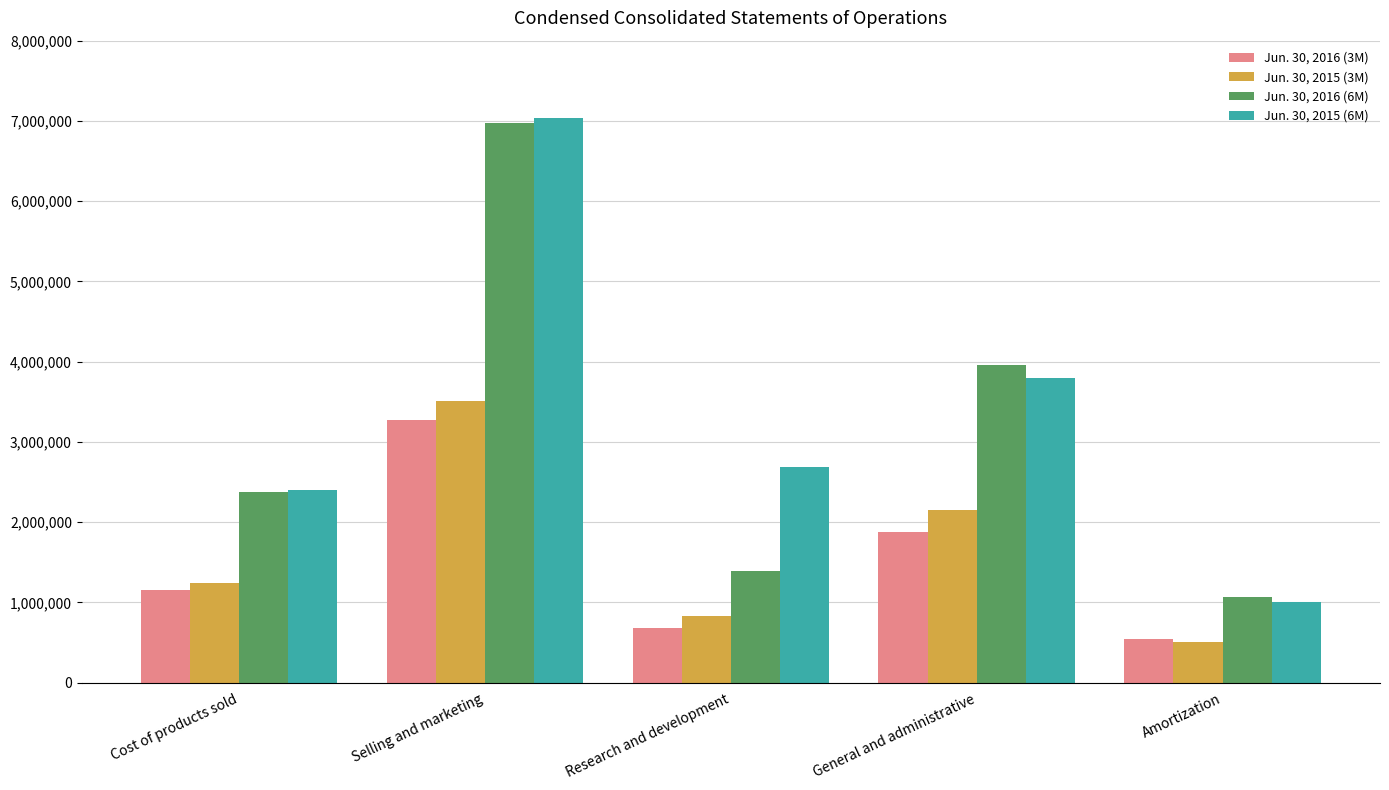

Read the Jun. 30, 2016 (3M) value at Amortization.

539428